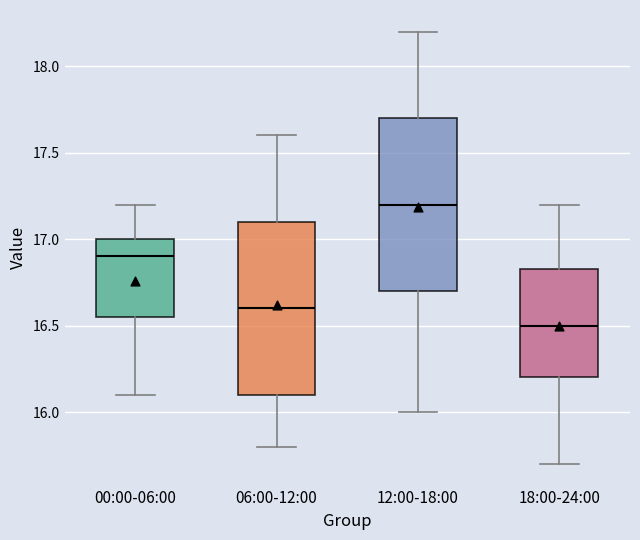

Reading left to right, transcribe this box plot: for each box, give where its median line is, the range the box spans, and where its two whiskers end, as read against the y-axis. The values are not printed on the chart, so give them approximately, as read against the axis.

00:00-06:00: median 16.90, box 16.55 to 17.00, whiskers 16.10 to 17.20
06:00-12:00: median 16.60, box 16.10 to 17.10, whiskers 15.80 to 17.60
12:00-18:00: median 17.20, box 16.70 to 17.70, whiskers 16.00 to 18.20
18:00-24:00: median 16.50, box 16.20 to 16.85, whiskers 15.70 to 17.20